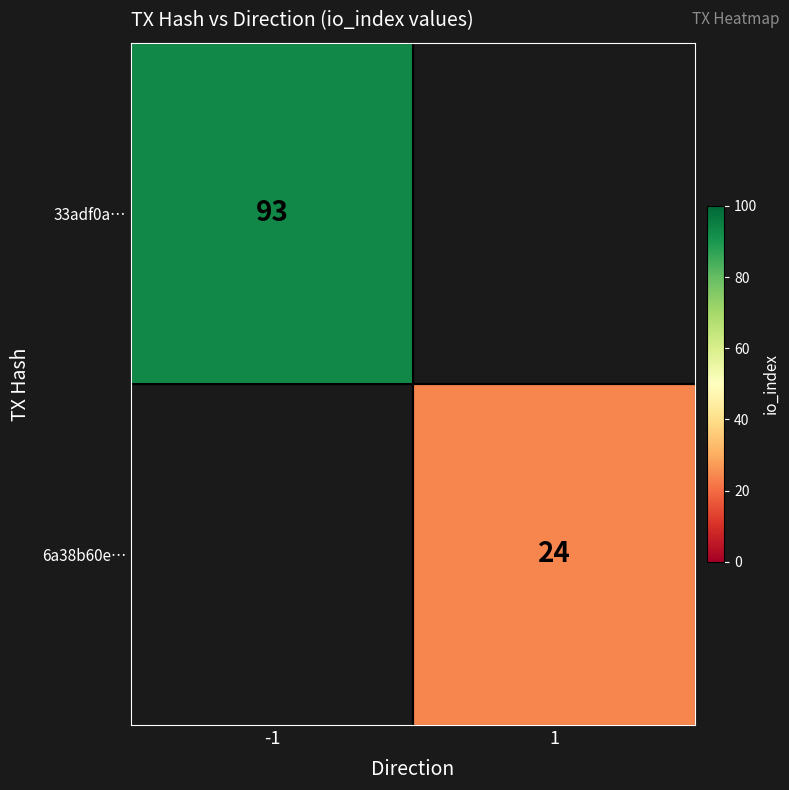

At how many categories does at least one series exceed 37?

1